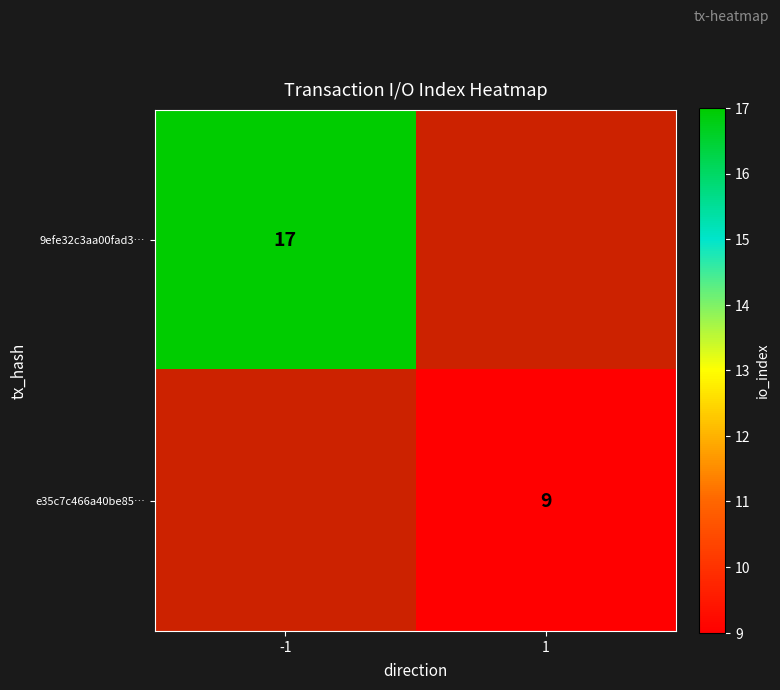

True or false: 9efe32c3aa00fad3… has a value of 28.0 at -1.

False